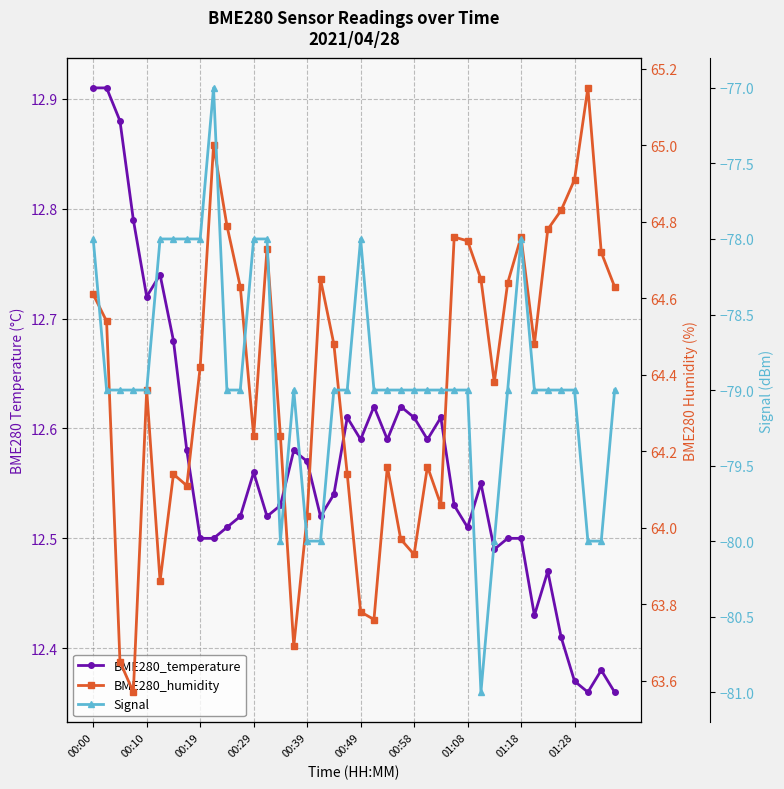

Count the number of data series in this chart.

3